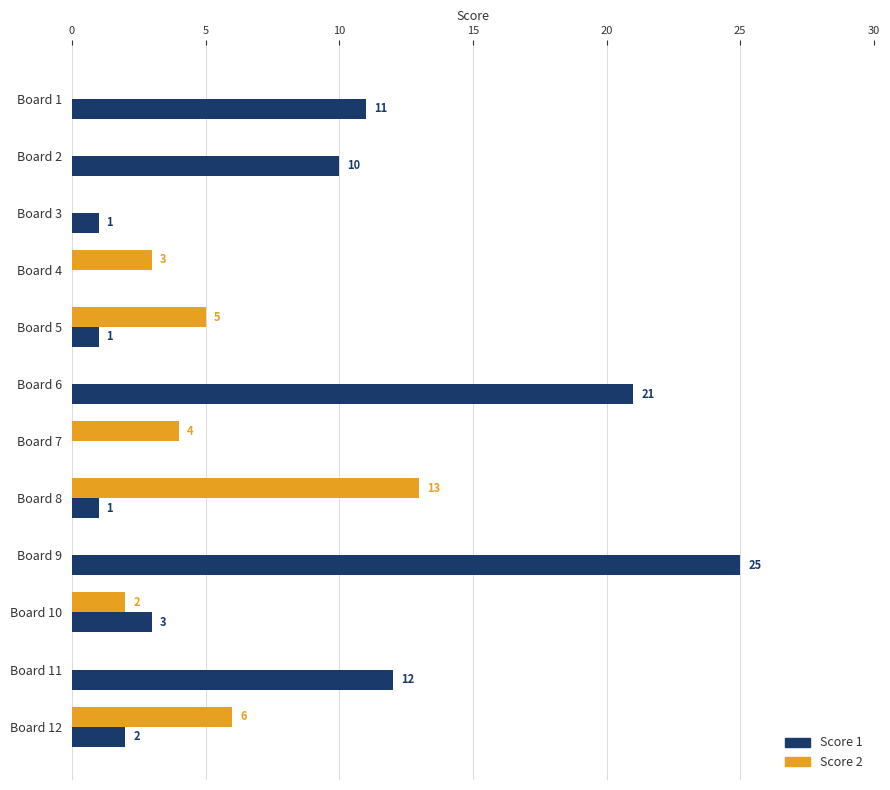

What is the sum of all Score 2 values?

33